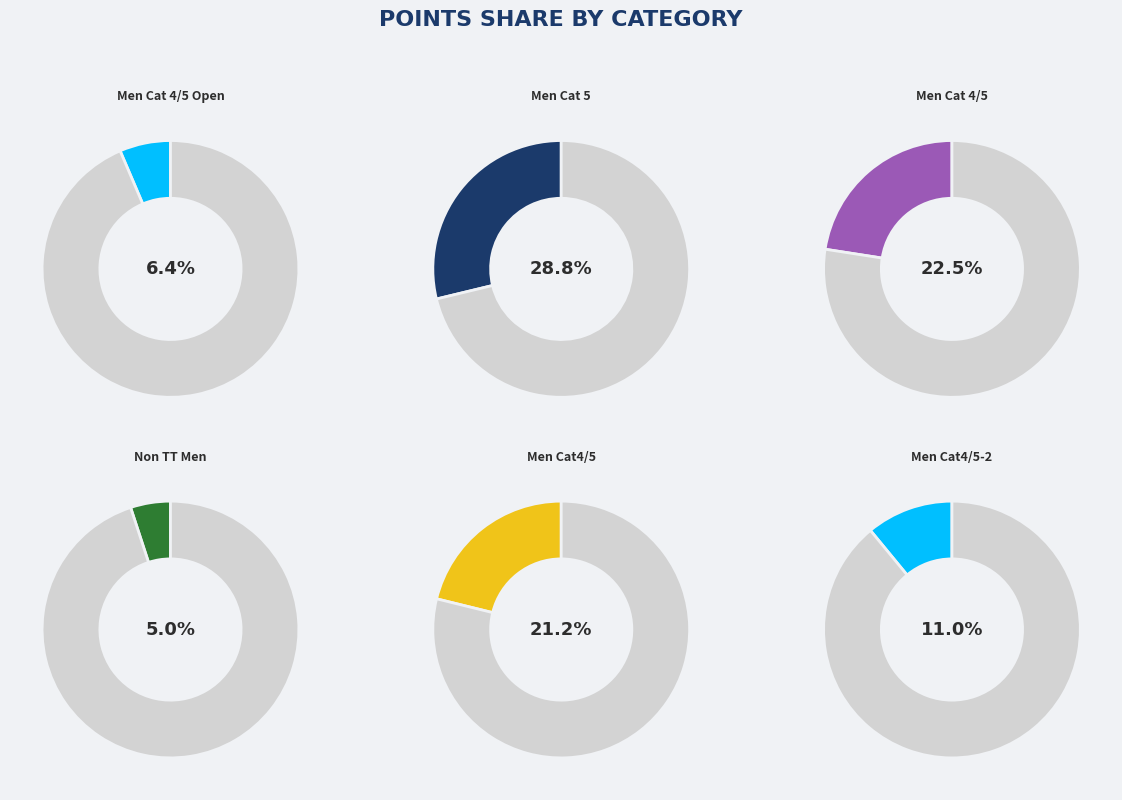

What percentage is the Men Cat4/5 slice, to the nearest percent?

21%